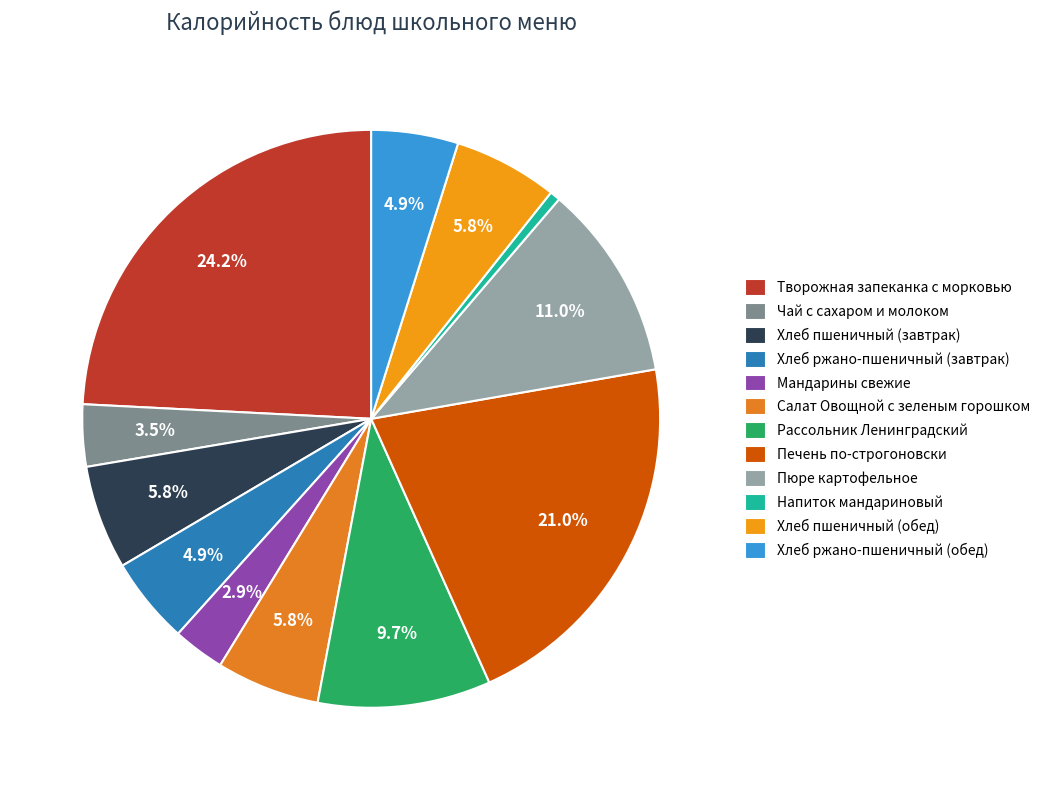

What is the ratio of the value at Хлеб пшеничный (завтрак) to the value at Хлеб ржано-пшеничный (обед)?

1.2